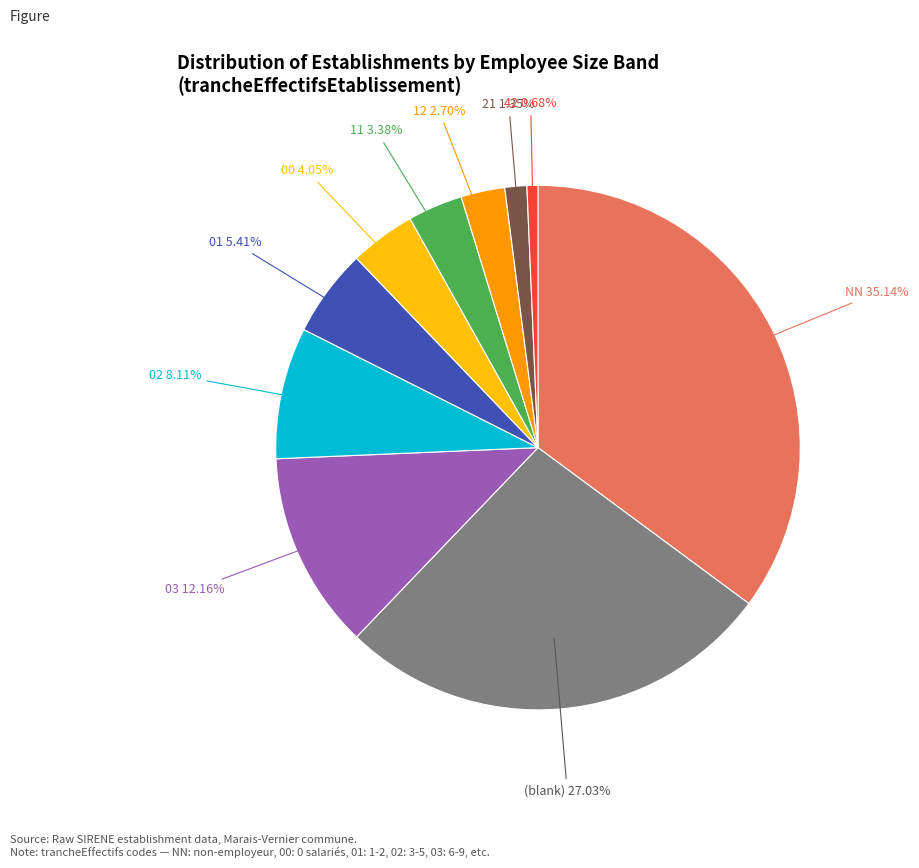

Is there a majority slice in this chart?

No